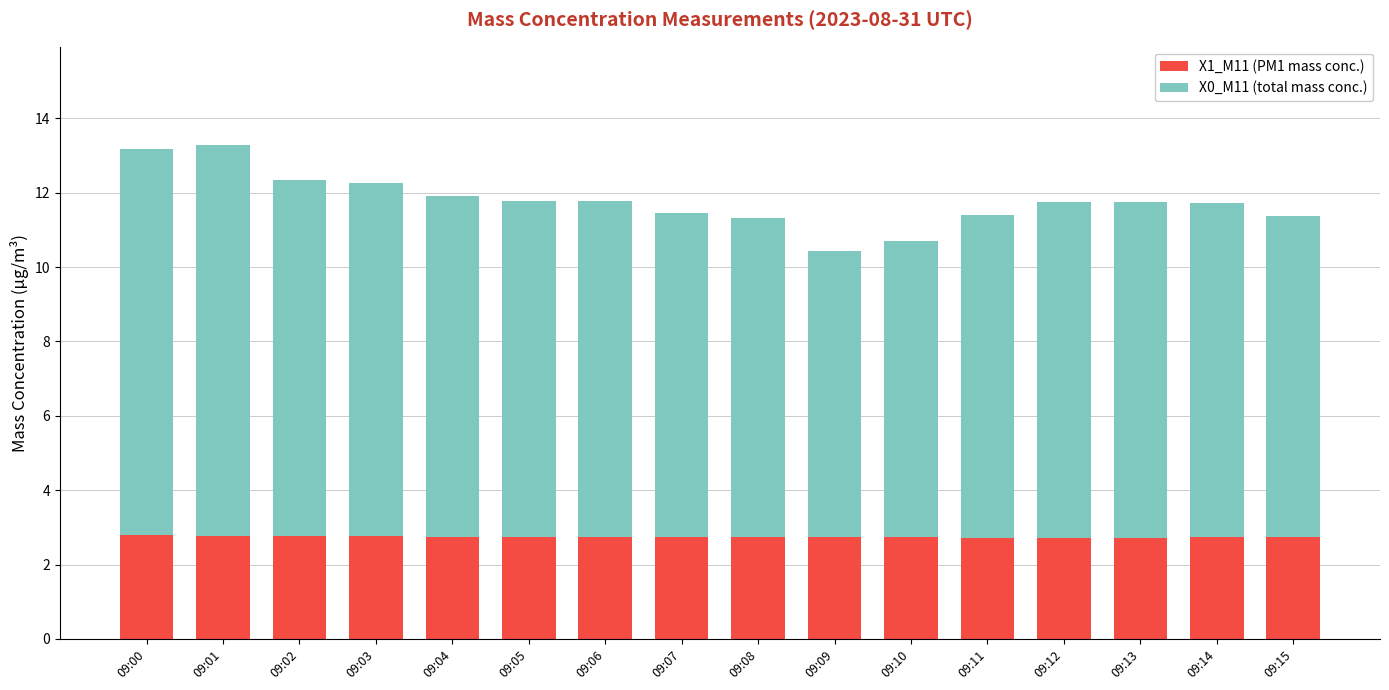

What is the sum of the X1_M11 (PM1 mass conc.) values at 09:14 and 09:10?

5.5